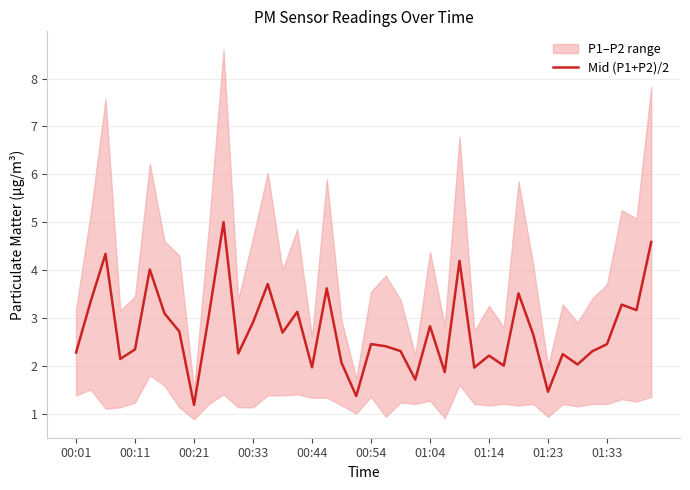

True or false: Mid (P1+P2)/2 has a value of 4.8 at 01:04.

False